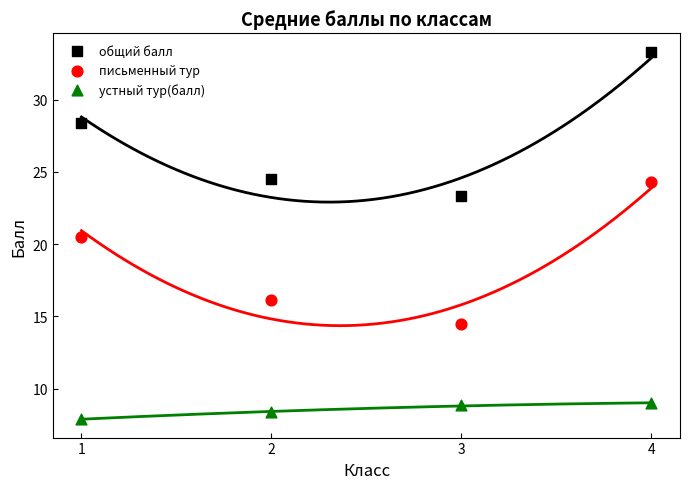

Across all data points, what is the average Y value?

18.3